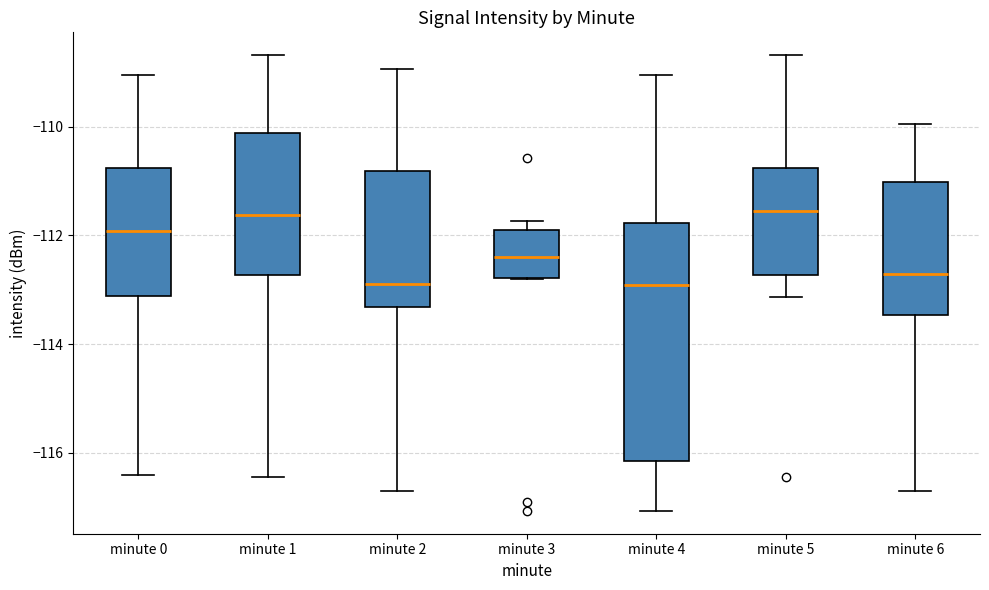

Which box is the tallest, from its lower edge to its upper edge?

minute 4